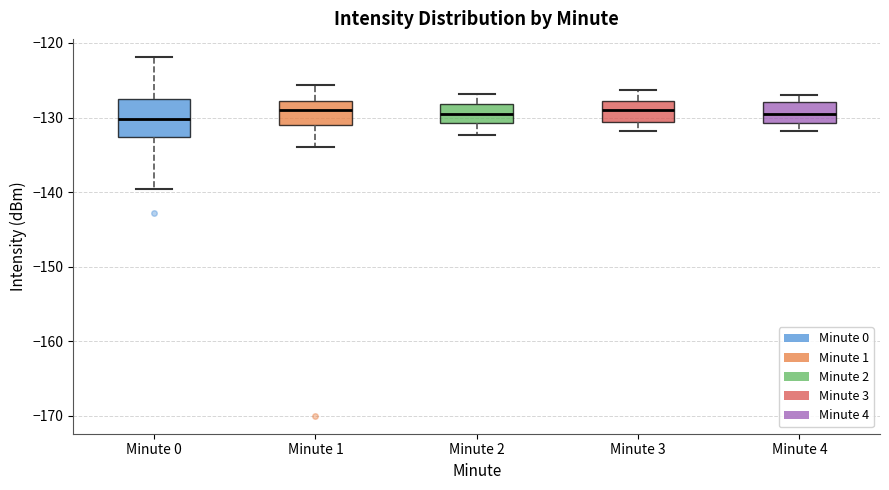

Comparing the boxes themselves (not the whiskers), which one is the tallest?

Minute 0